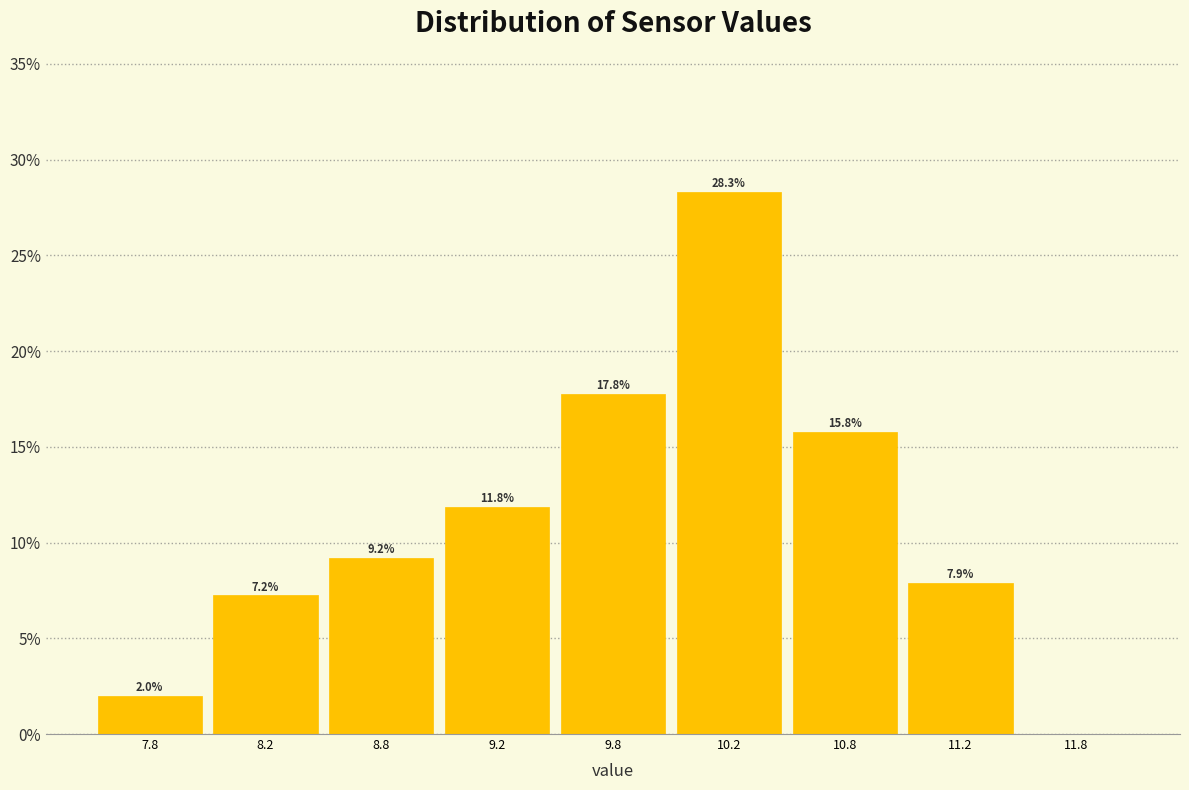

Reading right to left, what are all the values shown in this chart?

11.8=0.0	11.2=7.9	10.8=15.8	10.2=28.3	9.8=17.8	9.2=11.8	8.8=9.2	8.2=7.2	7.8=2.0